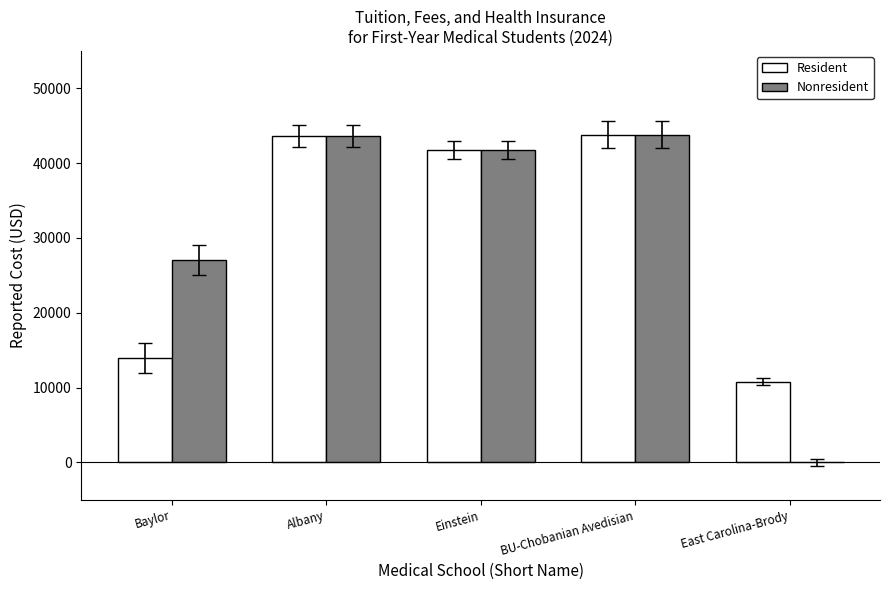

What is the highest value of the Nonresident series?

43799